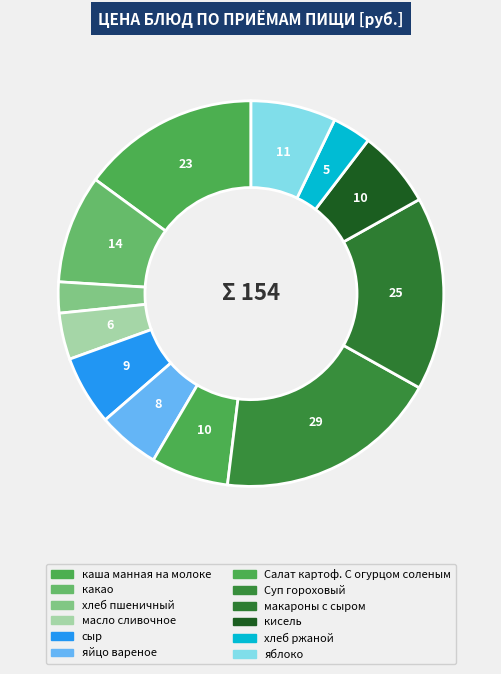

How many segments does this pie chart have?

12